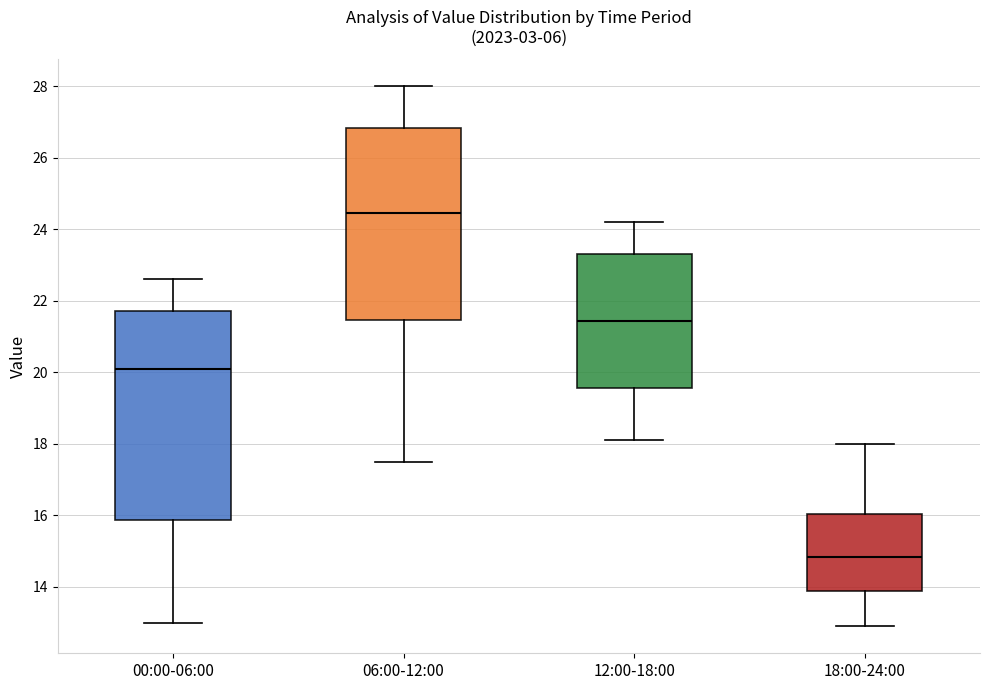

Where is the upper edge of the box for 12:00-18:00 on the y-axis? The values are not printed on the chart, so give them approximately, as read against the axis.

23.4